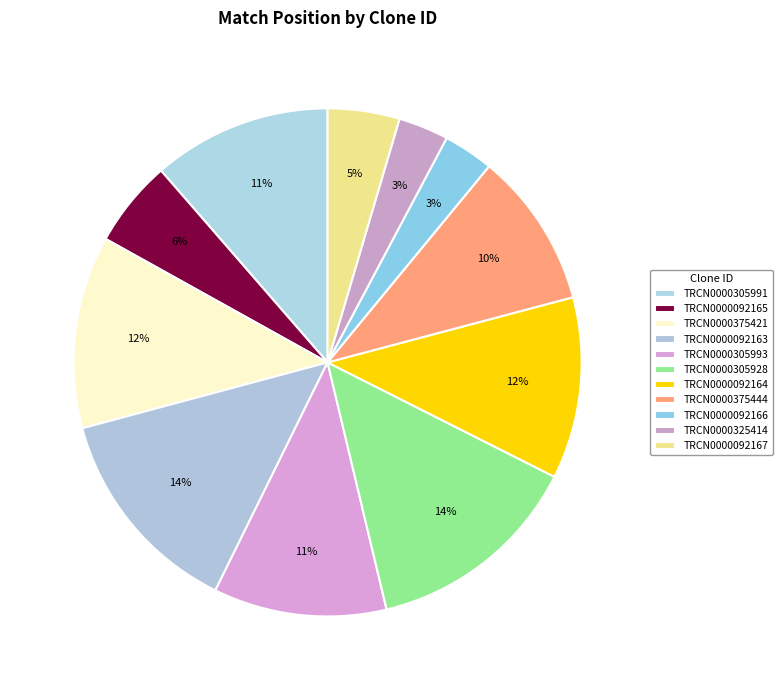

To the nearest percent, what is the combined percentage of TRCN0000092166 and TRCN0000092167?

8%